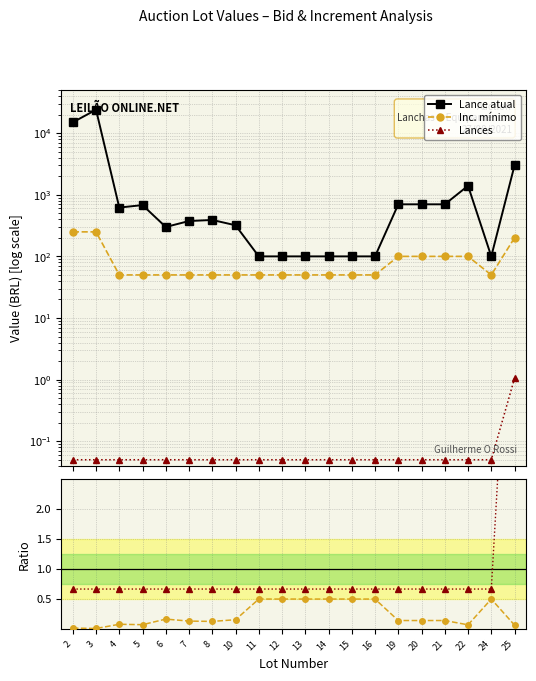

Where is the first local minimum for Inc./Lance atual?

3